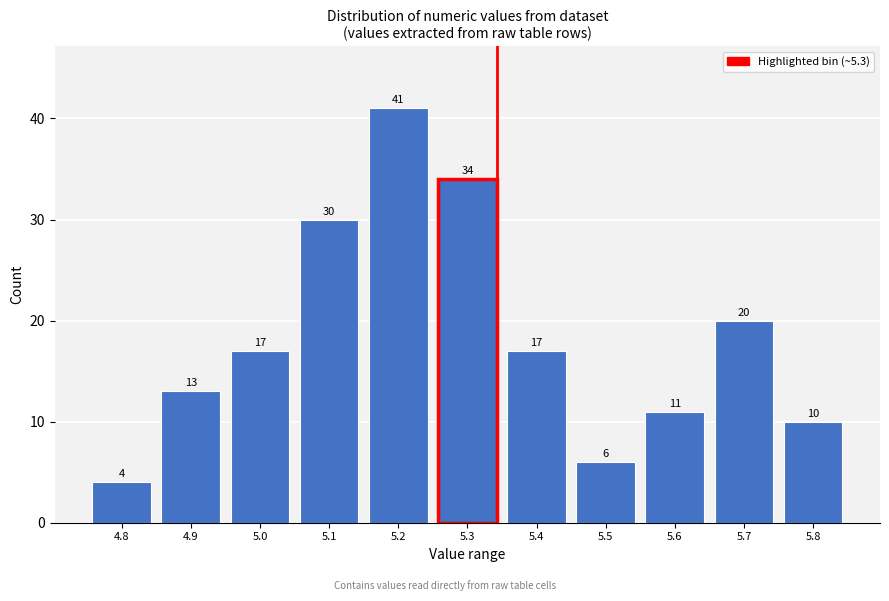

Reading right to left, extract all data points from this chart.

5.8=10	5.7=20	5.6=11	5.5=6	5.4=17	5.3=34	5.2=41	5.1=30	5.0=17	4.9=13	4.8=4